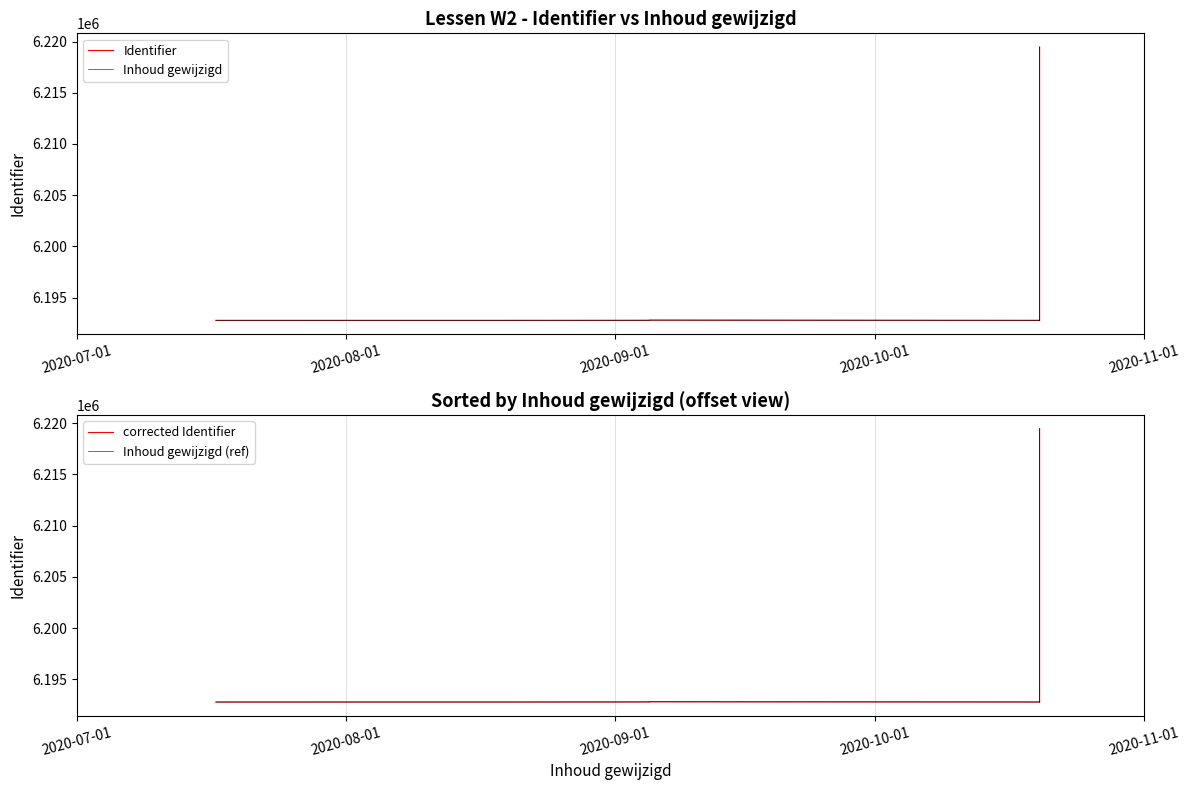

Reading left to right, extract all data points from this chart.

Identifier: 6192789	6192790	6192795	6192798	6192799	6192800	6192801	6192802	6192809	6192810	6192792	6192803	6192805	6192807	6192808	6192811	6192794	6219462	6219464
Inhoud gewijzigd: 6192789	6192790	6192795	6192798	6192799	6192800	6192801	6192802	6192809	6192810	6192792	6192803	6192805	6192807	6192808	6192811	6192794	6219462	6219464
corrected Identifier: 6192789	6192790	6192795	6192798	6192799	6192800	6192801	6192802	6192809	6192810	6192792	6192803	6192805	6192807	6192808	6192811	6192794	6219462	6219464
Inhoud gewijzigd (ref): 6192789	6192790	6192795	6192798	6192799	6192800	6192801	6192802	6192809	6192810	6192792	6192803	6192805	6192807	6192808	6192811	6192794	6219462	6219464